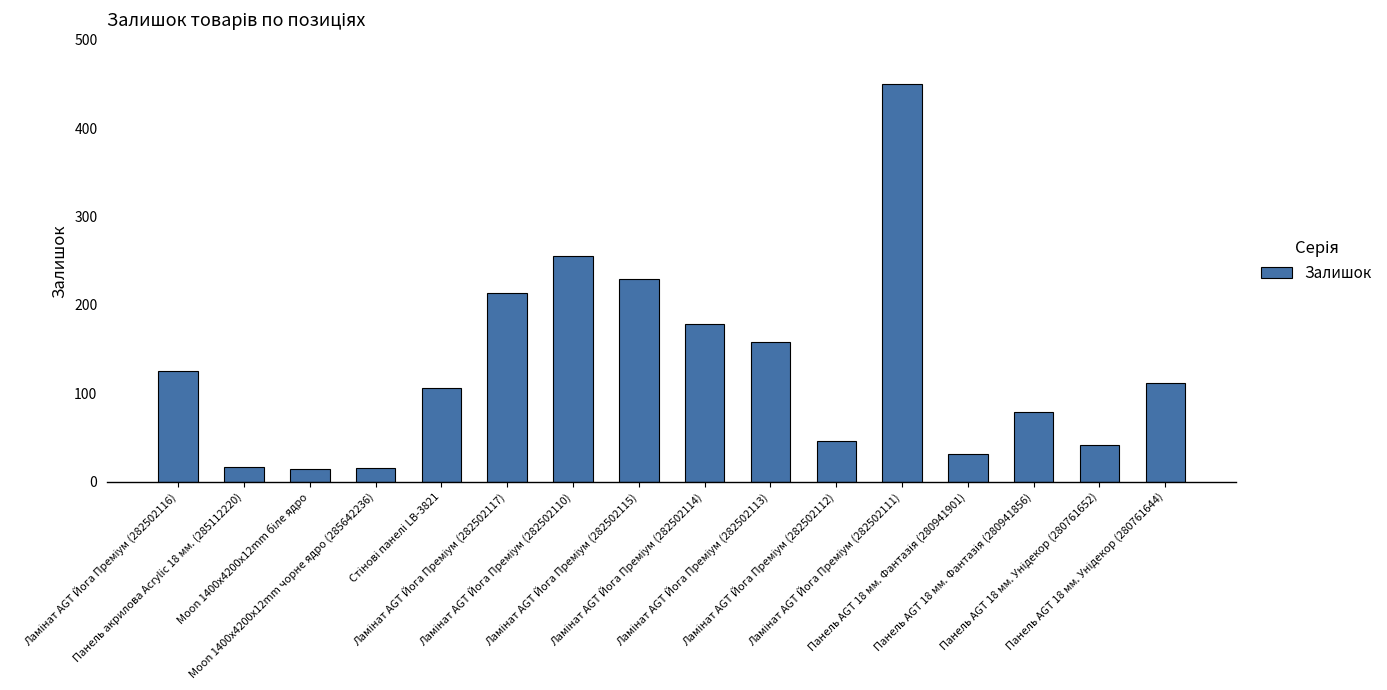

What is the greatest value displayed?

450